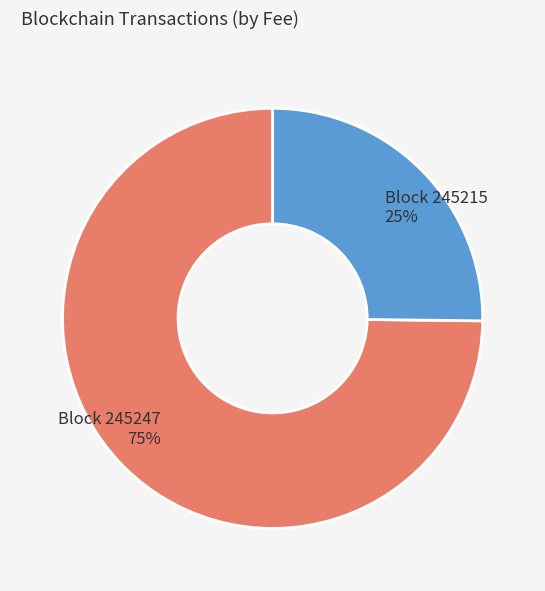

Count the number of slices in the pie.

2